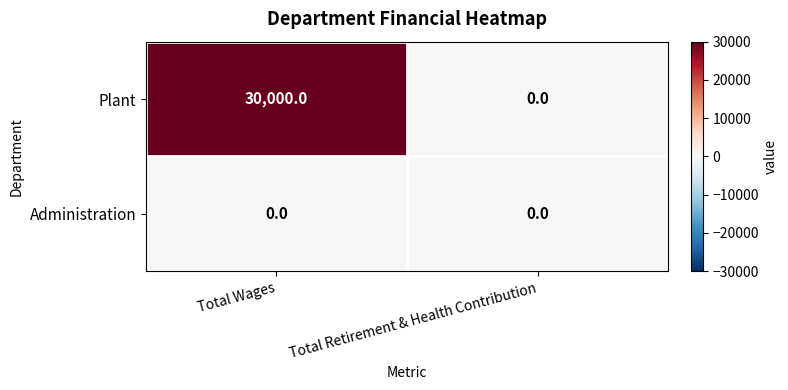

What is the average value of the Plant series?

15000